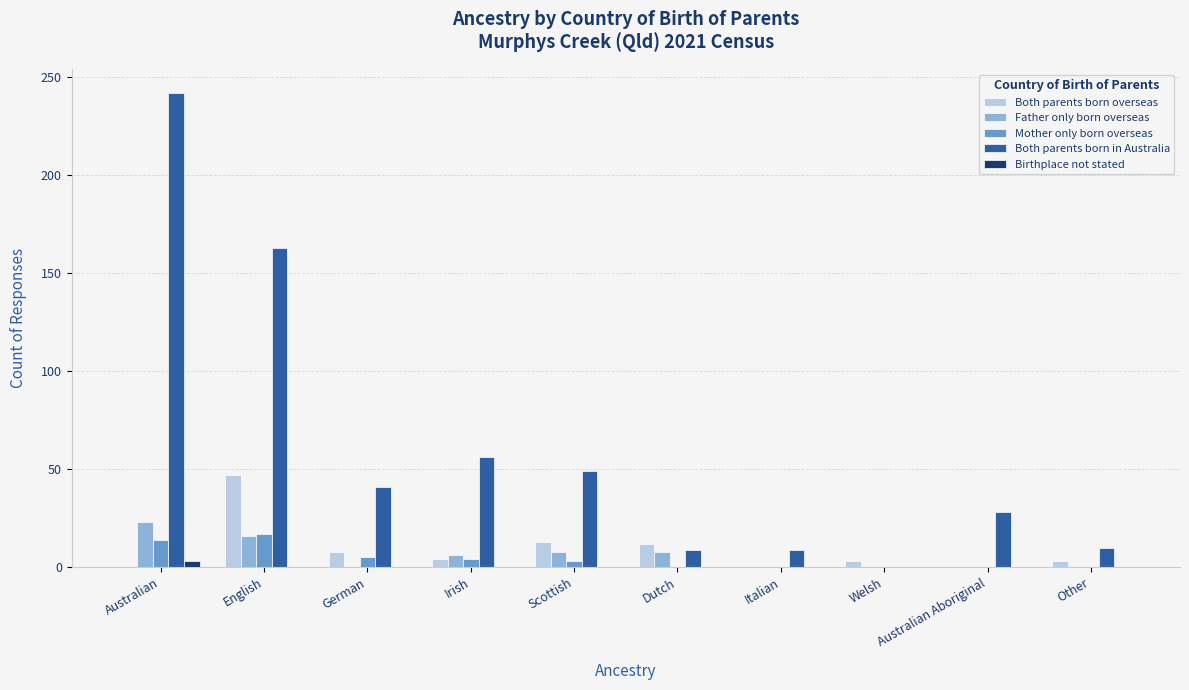

Is the value of Birthplace not stated at Welsh greater than the value of Mother only born overseas at German?

No